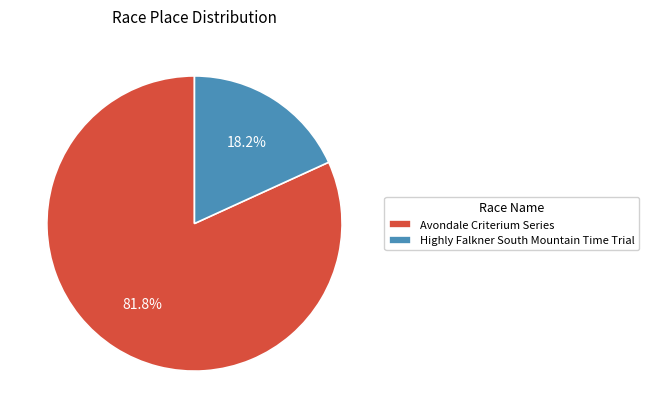

Rank the categories by value from highest to lowest.

Avondale Criterium Series, Highly Falkner South Mountain Time Trial